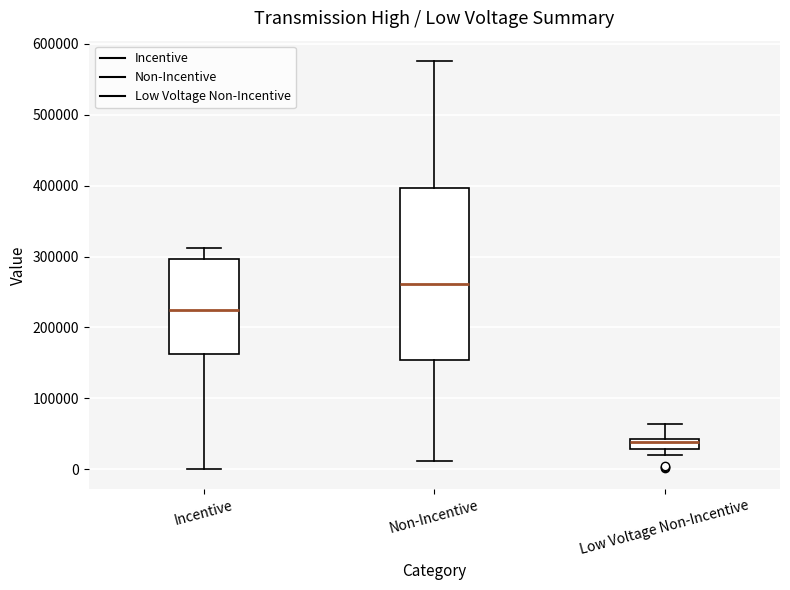

Which box has the highest median line?

Non-Incentive